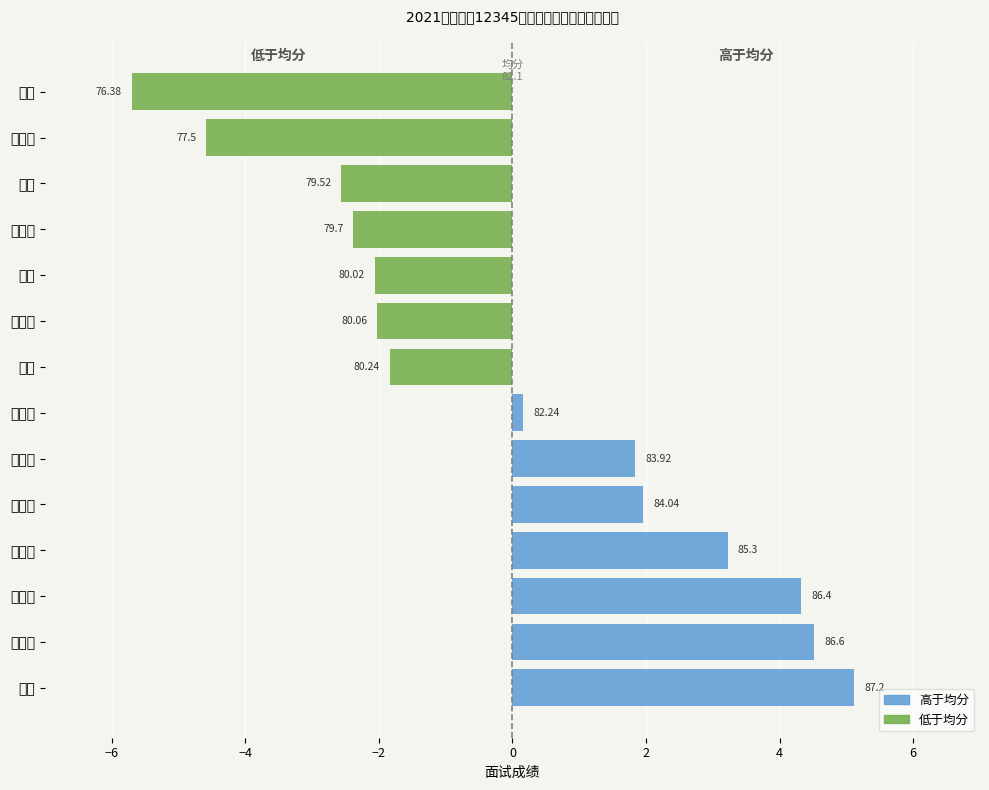

What is the sum of all 高于均分 values?

21.1